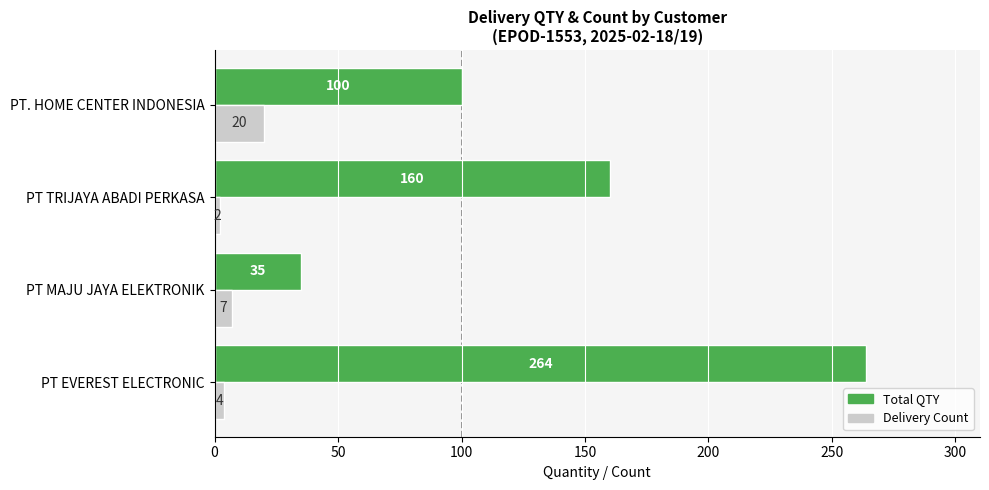

At which category is the sum across all series the highest?

PT EVEREST ELECTRONIC